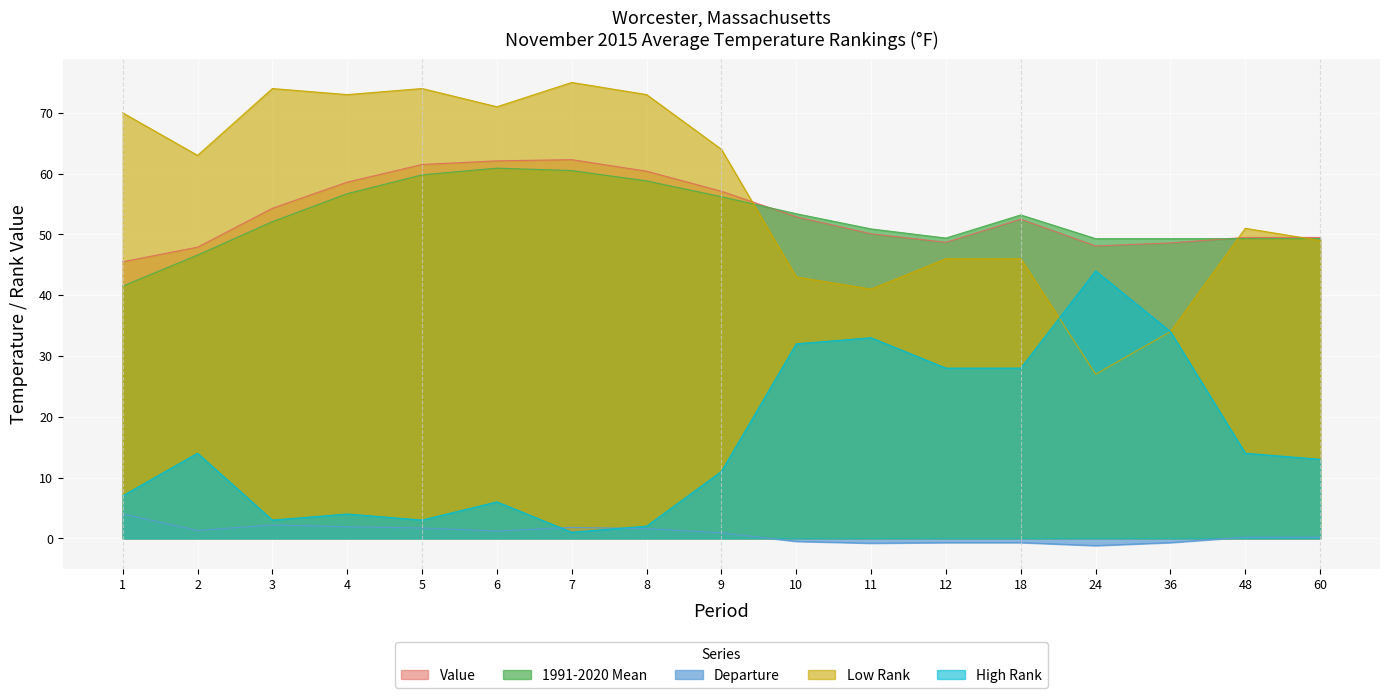

Is it true that Departure equals 2.2 at 3?

True